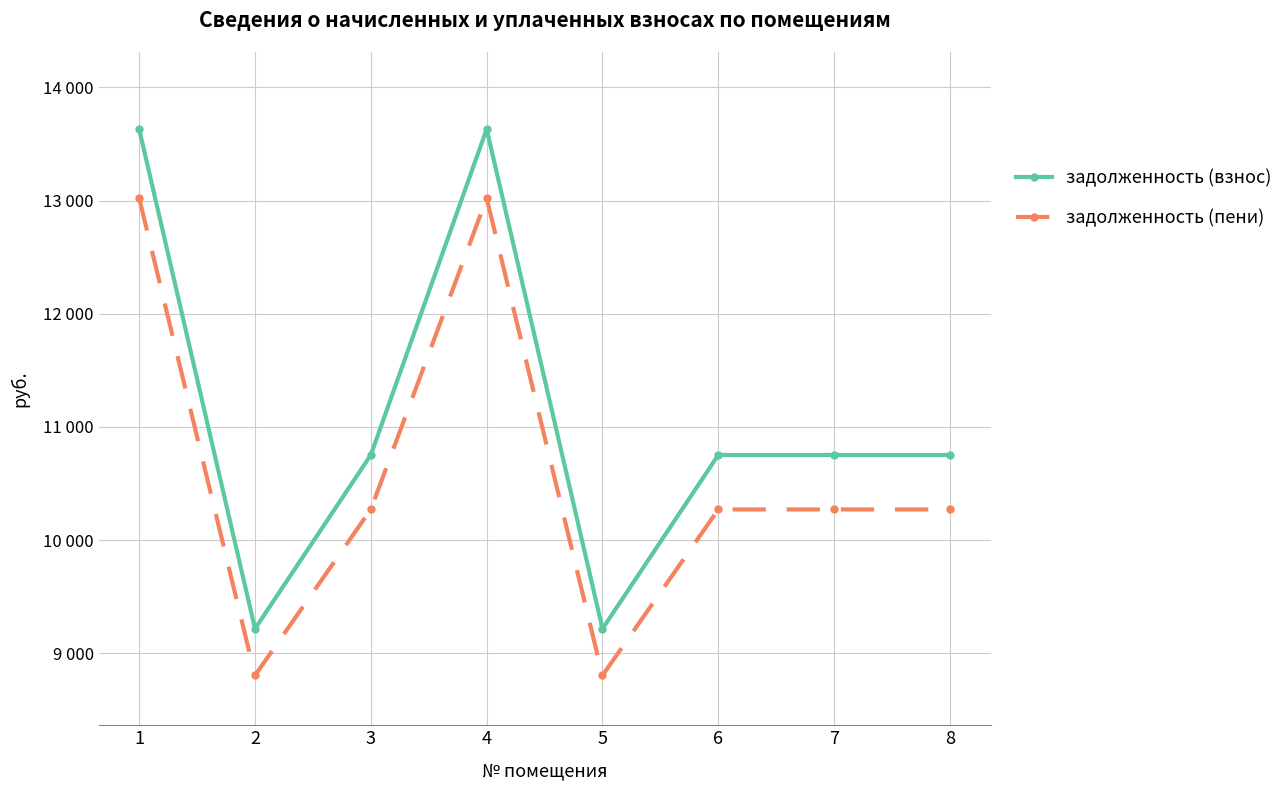

Does the chart have visible grid lines?

Yes